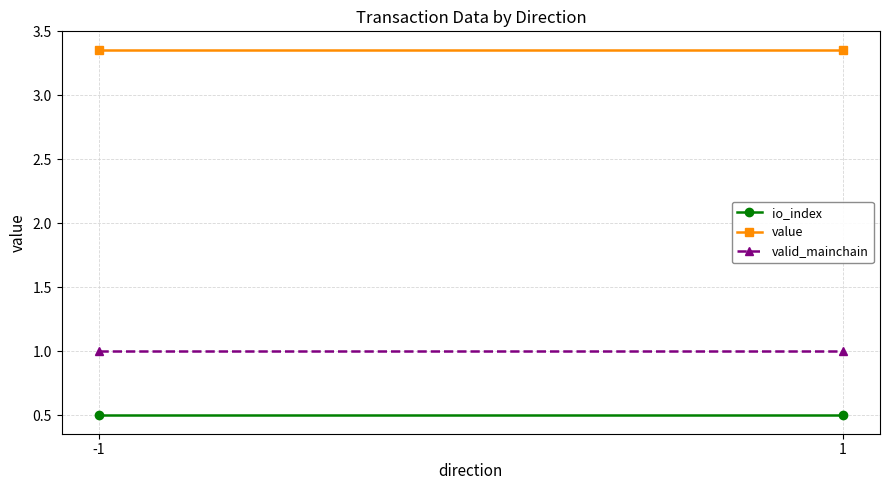

What is the average value of the valid_mainchain series?

1.0